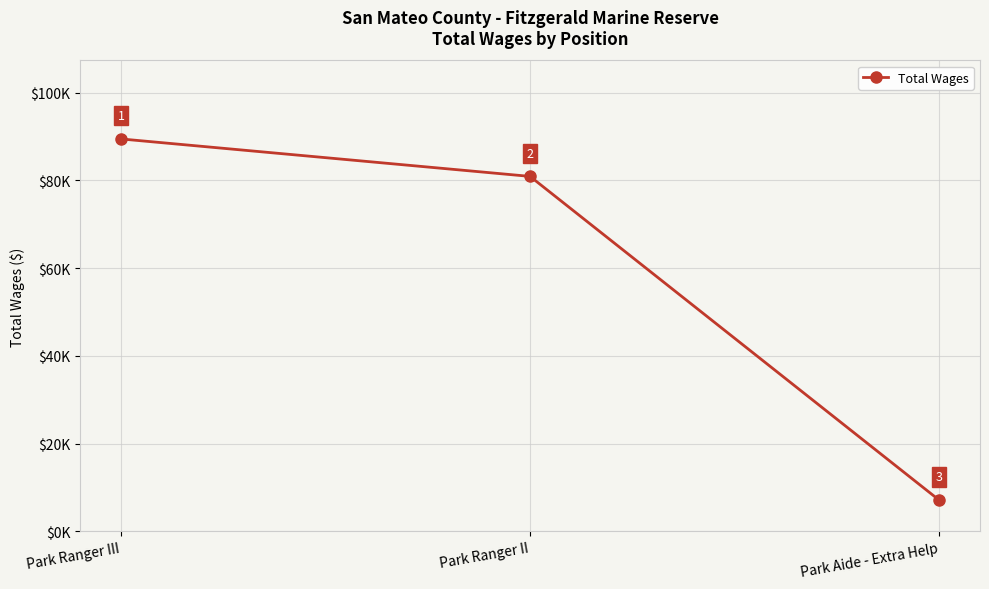

What position from the right is Park Aide - Extra Help?

1